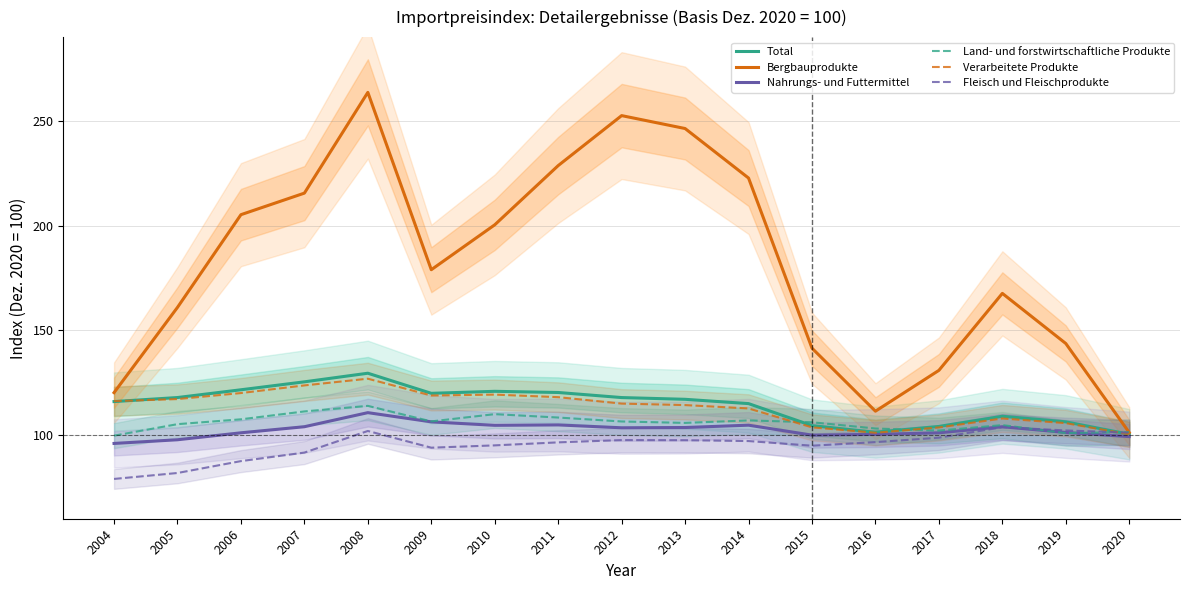

Reading right to left, transcribe all the data shown in this chart.

Total: 100.3	106.3	108.9	104.1	101.3	104.5	115.0	117.0	117.9	120.3	120.8	119.9	129.5	125.4	121.6	117.9	115.9
Bergbauprodukte: 101.1	143.7	167.6	130.9	111.4	141.5	222.7	246.3	252.5	228.6	200.4	178.9	263.6	215.5	205.2	160.9	120.2
Nahrungs- und Futtermittel: 99.2	101.2	103.9	101.0	100.3	99.9	104.7	103.6	103.4	104.8	104.6	106.3	110.7	103.9	101.0	97.7	96.0
Land- und forstwirtschaftliche Produkte: 101.4	100.9	104.7	102.1	103.1	106.1	107.0	105.8	106.4	108.3	109.9	106.5	113.9	111.2	107.5	105.2	99.7
Verarbeitete Produkte: 100.3	105.7	107.9	103.6	101.1	103.6	112.7	114.3	115.0	118.1	119.3	118.8	126.9	123.7	120.0	117.1	116.2
Fleisch und Fleischprodukte: 101.1	102.2	103.7	98.7	96.6	94.9	97.1	97.5	97.6	96.5	95.0	93.9	101.9	91.6	87.5	81.8	79.0